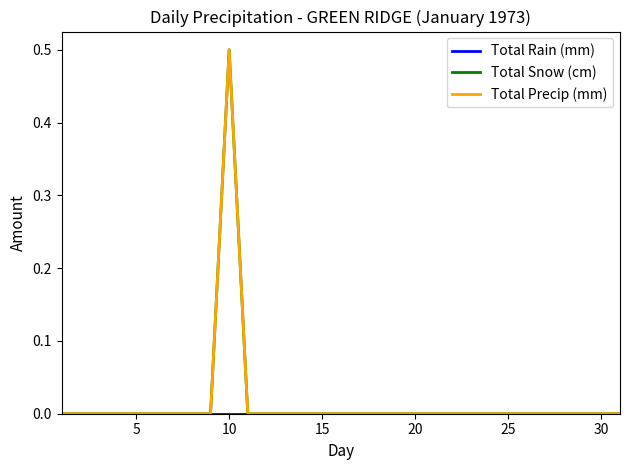

Does the chart have visible grid lines?

No